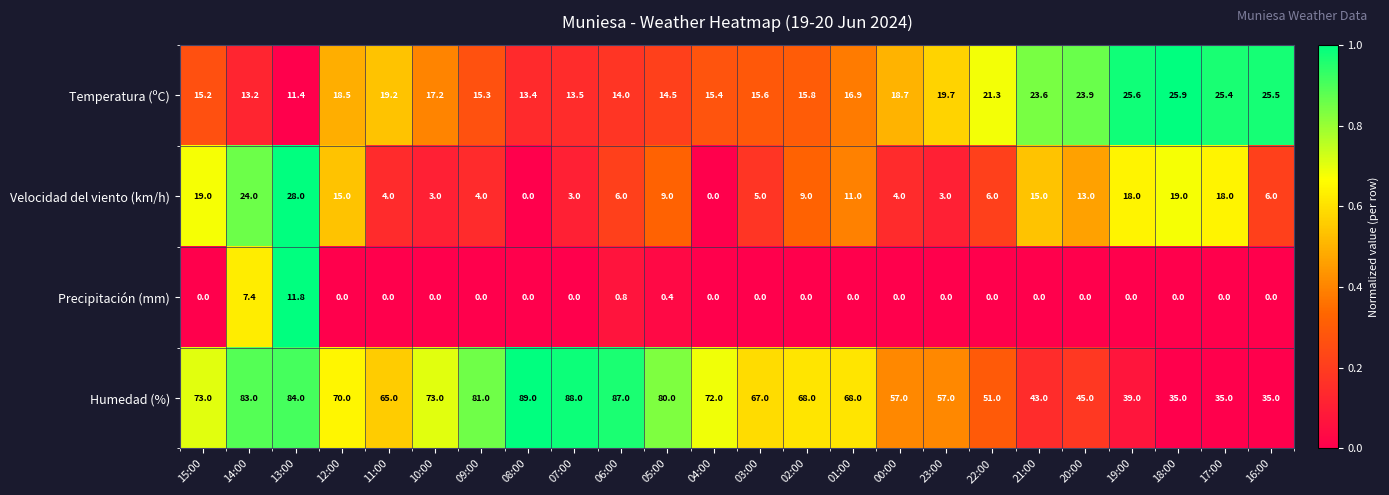

True or false: Velocidad del viento (km/h) has a value of 5.9 at 02:00.

False